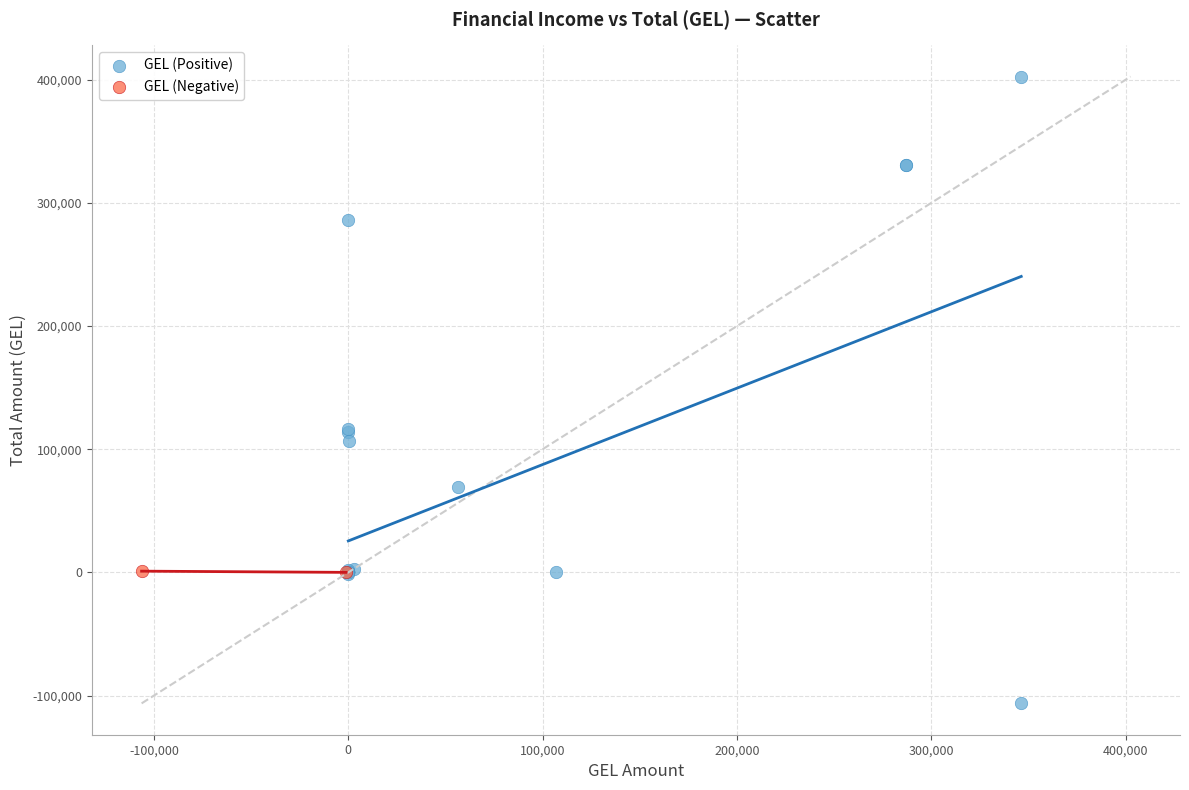

Which series contains the highest Y value?

GEL (Positive)